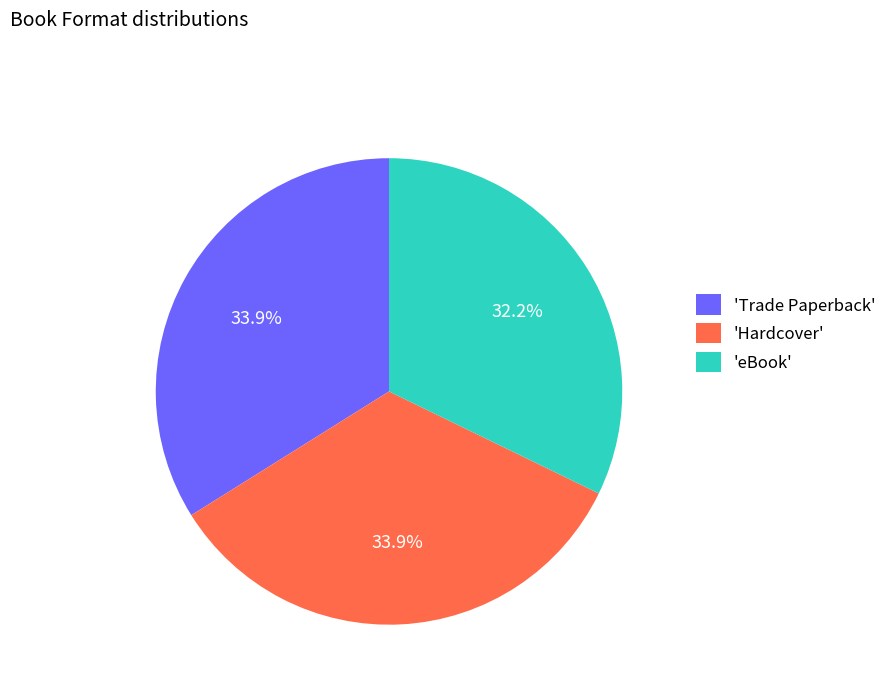

Which has a higher value, 'Trade Paperback' or 'eBook'?

'Trade Paperback'